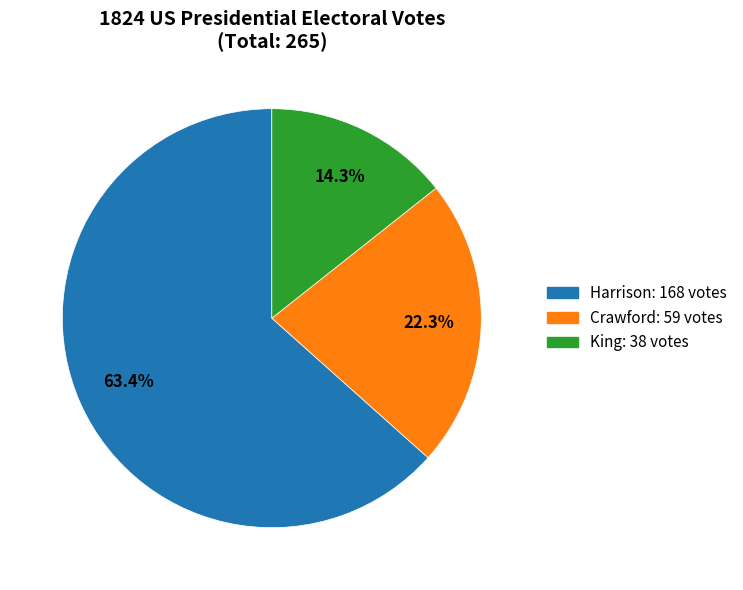

Is there a majority slice in this chart?

Yes